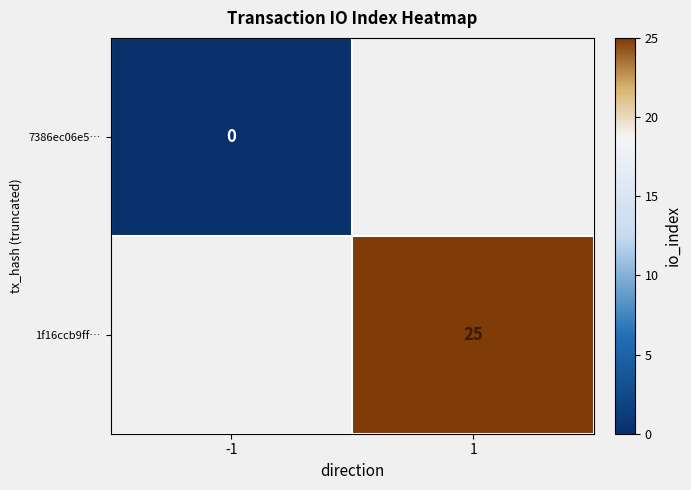

At how many categories does at least one series exceed 8?

1